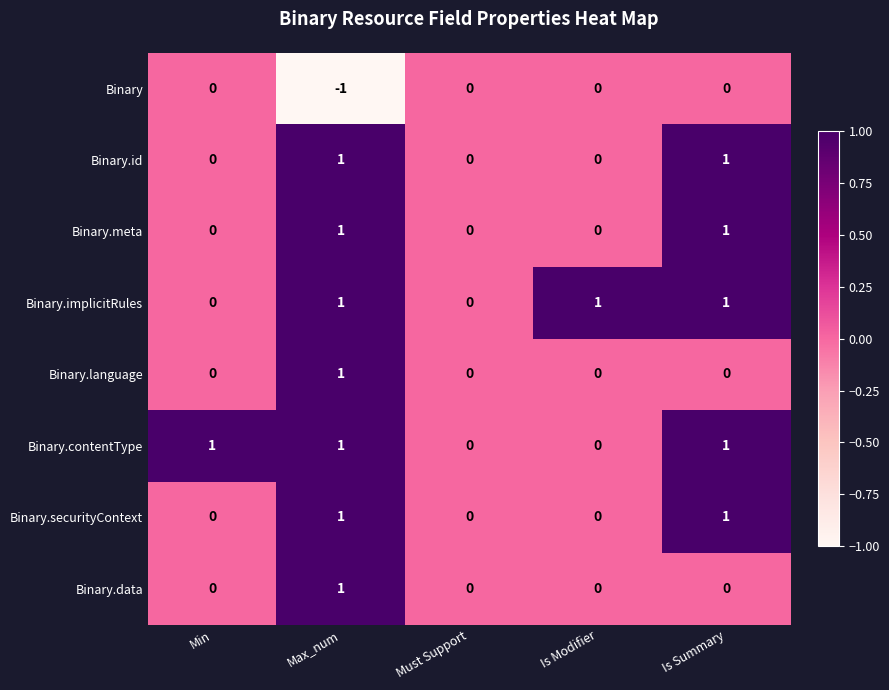

Which category has the lowest value across all series?

Max_num